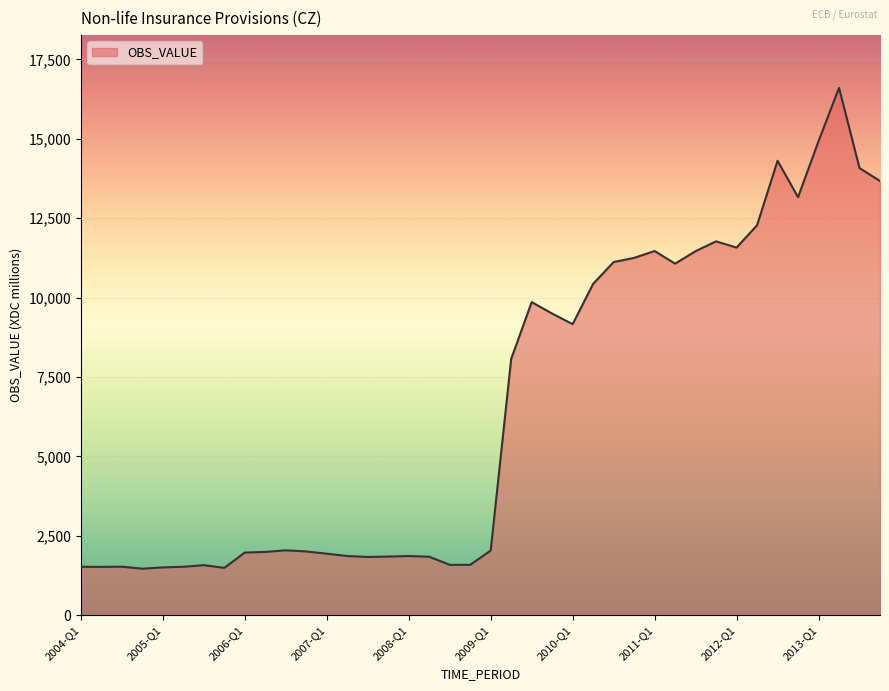

What is the minimum value shown in the chart?

1468